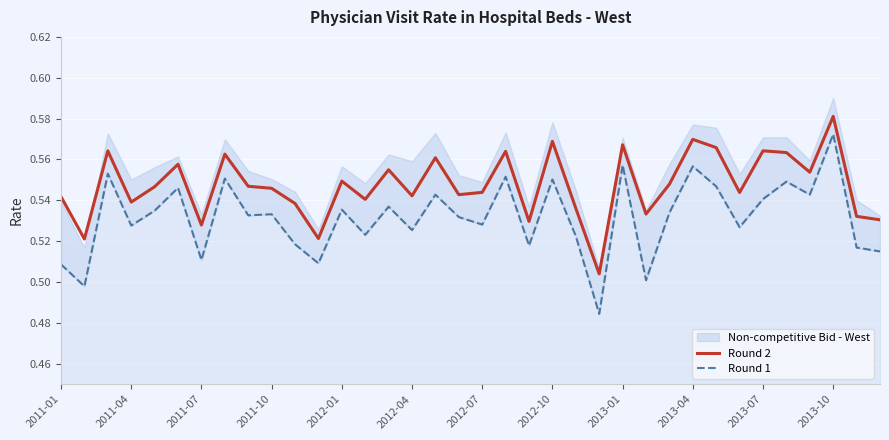

What is the total value across all series at 22?

1.1